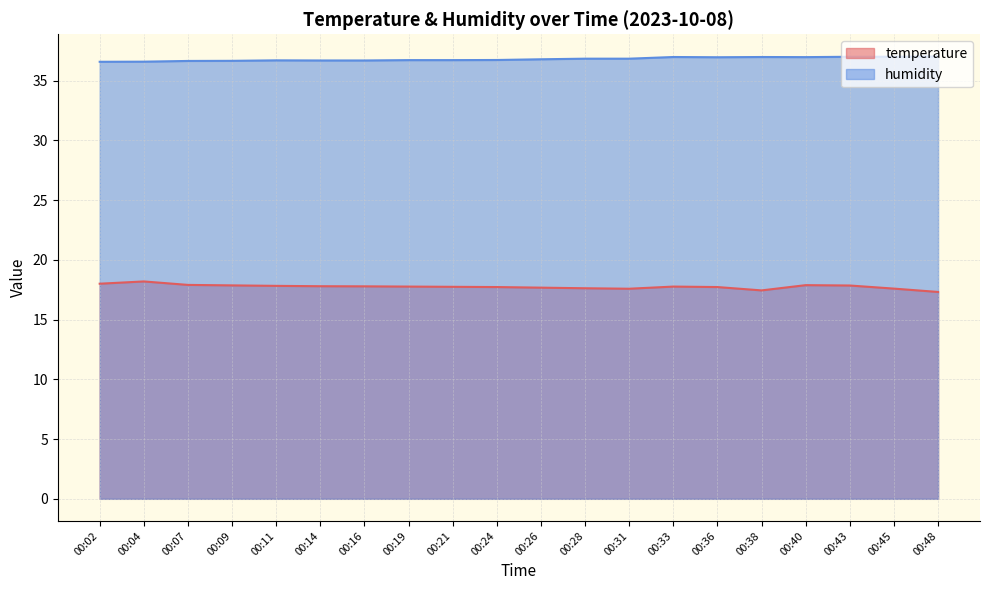

List the series in order of their overall mean, lowest first.

temperature, humidity